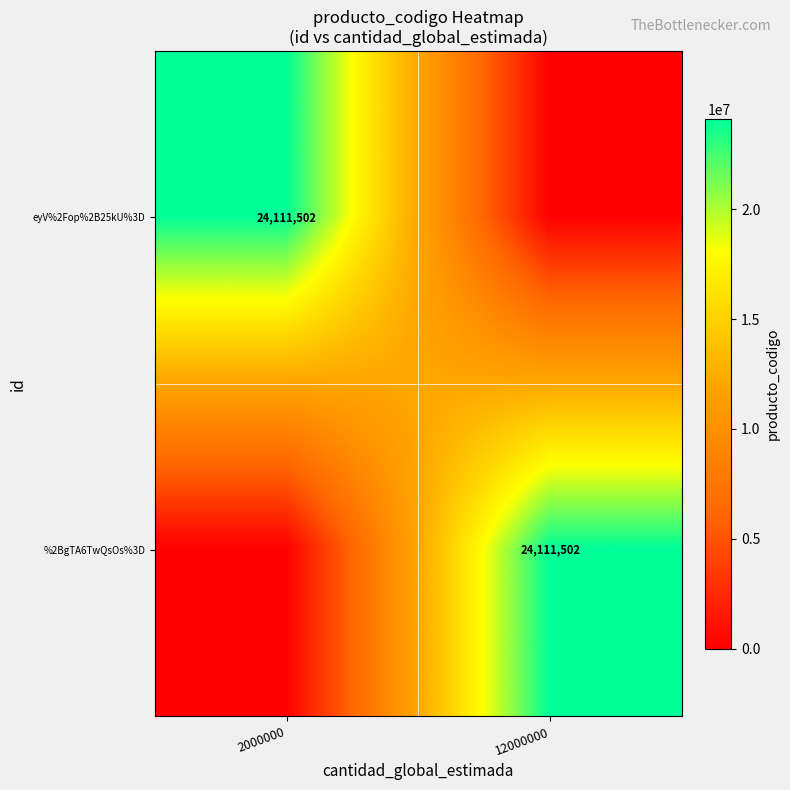

The eyV%2Fop%2B25kU%3D series shows 24111502 at 2000000. True or false?

True